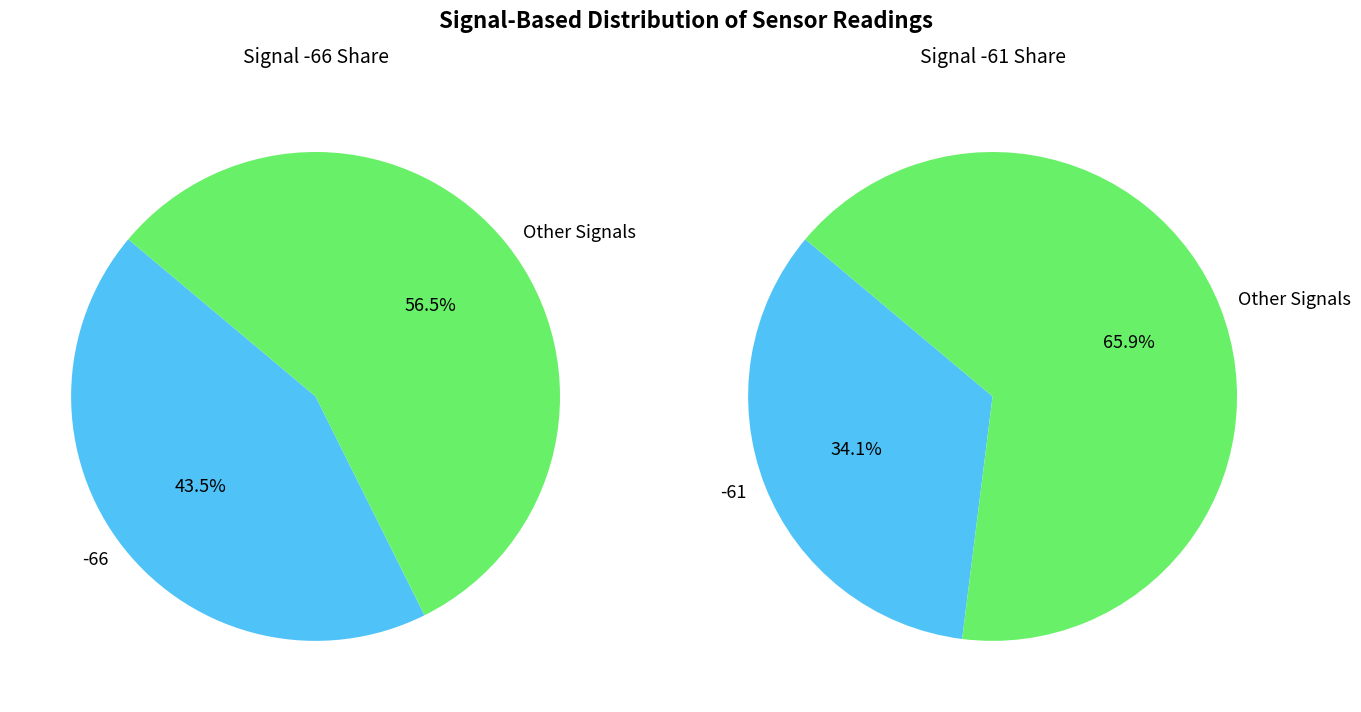

Is there a majority slice in this chart?

Yes